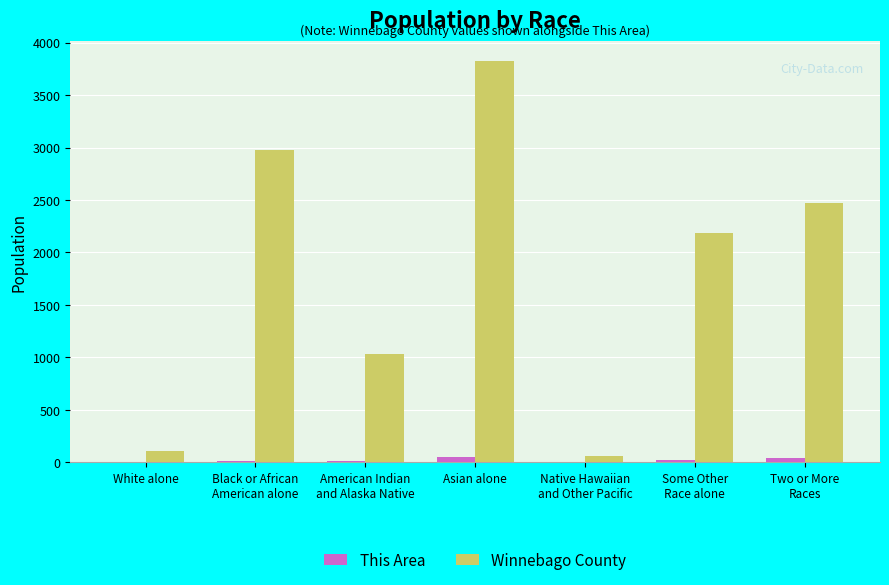

The This Area series shows 14 at American Indian
and Alaska Native. True or false?

True